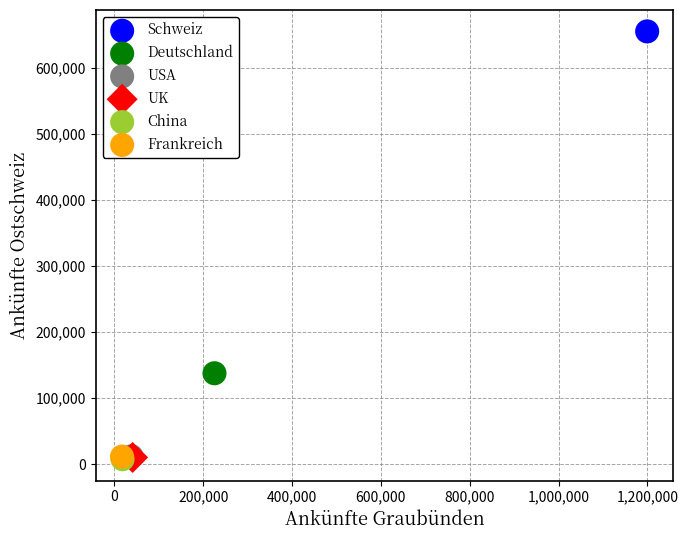

What are all the series names shown in the legend?

Schweiz, Deutschland, USA, UK, China, Frankreich